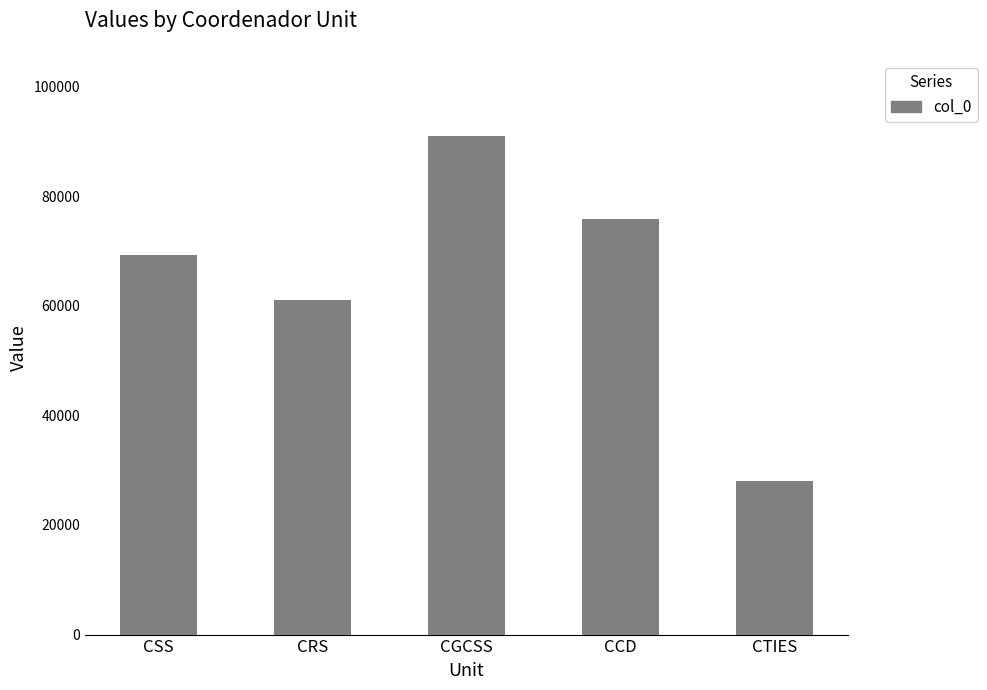

What is the label of the 4th bar from the right?

CRS